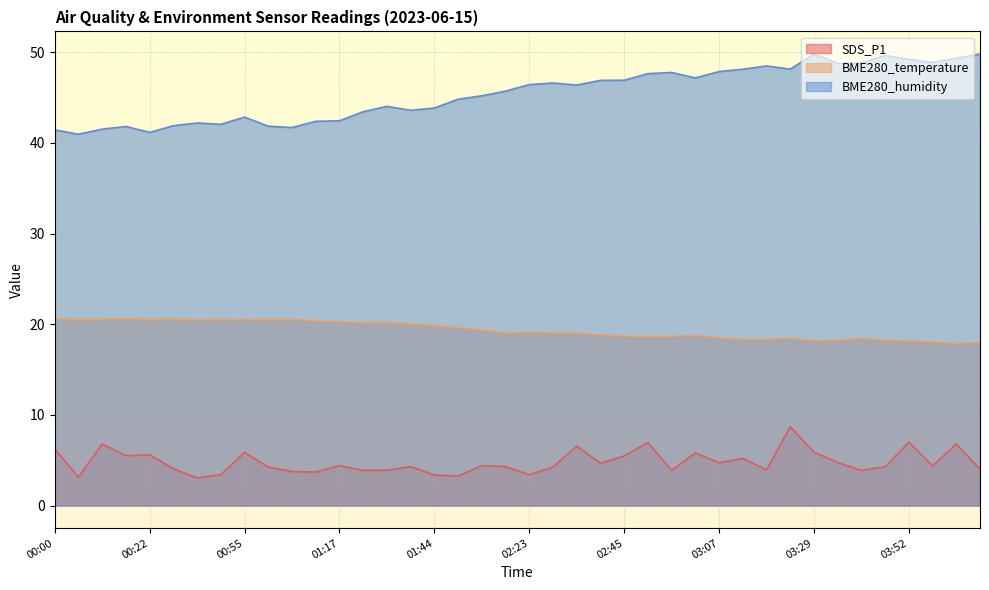

Is the value of SDS_P1 at 01:17 greater than the value of BME280_temperature at 03:24?

No